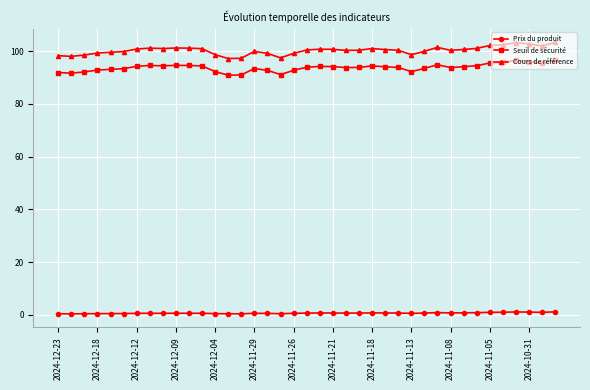

True or false: Cours de référence and Seuil de sécurité cross at least once.

False